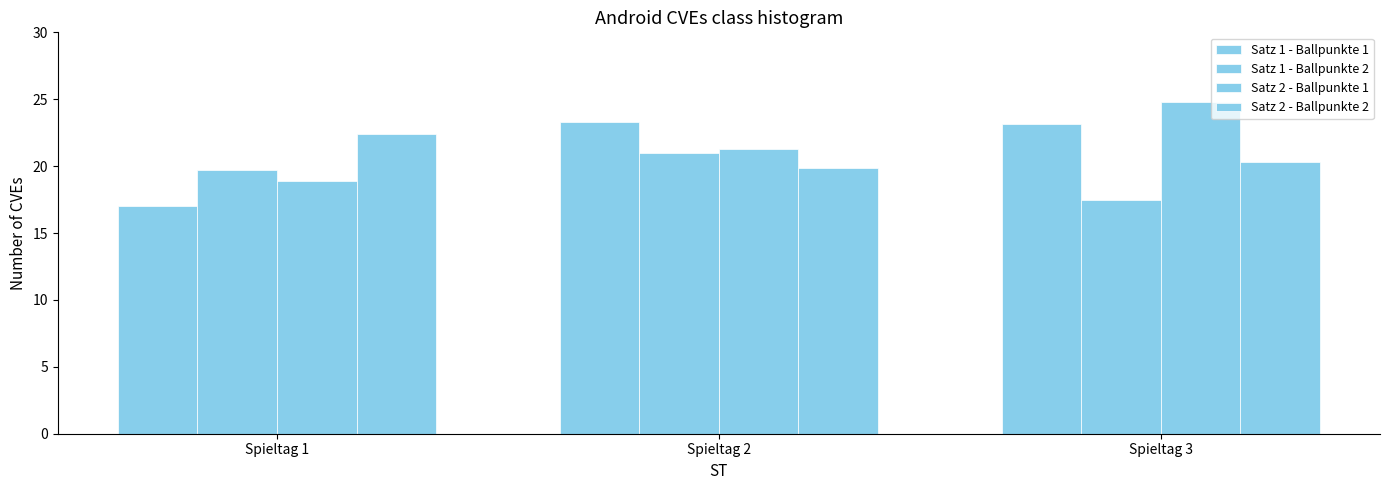

Does the chart contain any negative values?

No